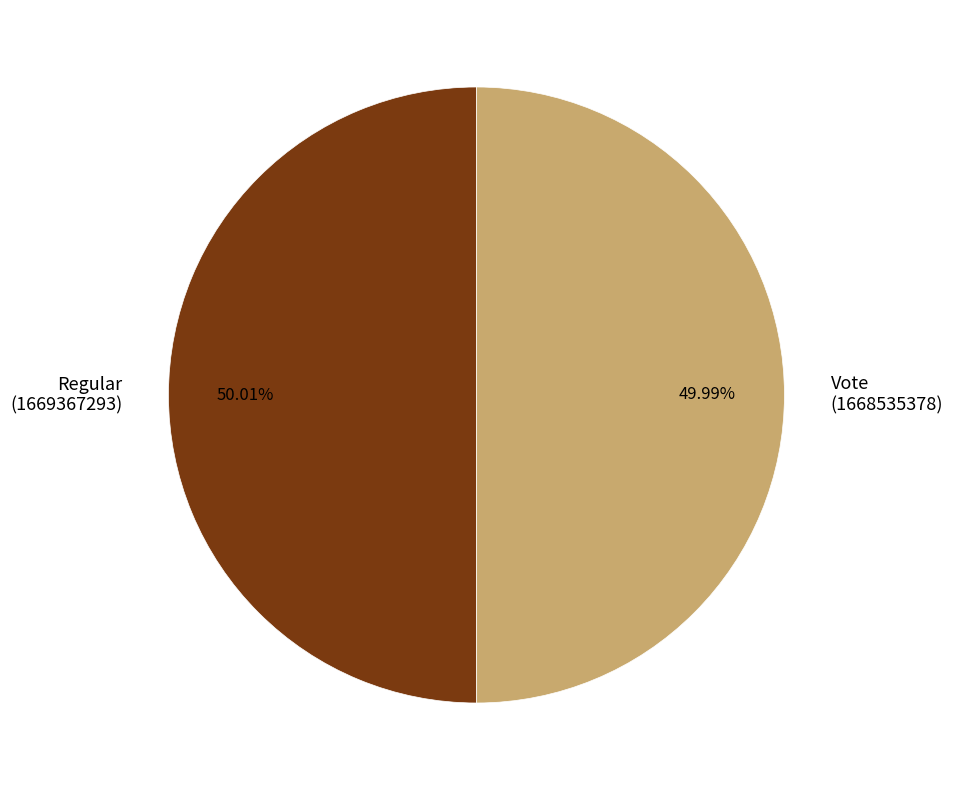

Is there any slice that represents more than half of the pie?

Yes